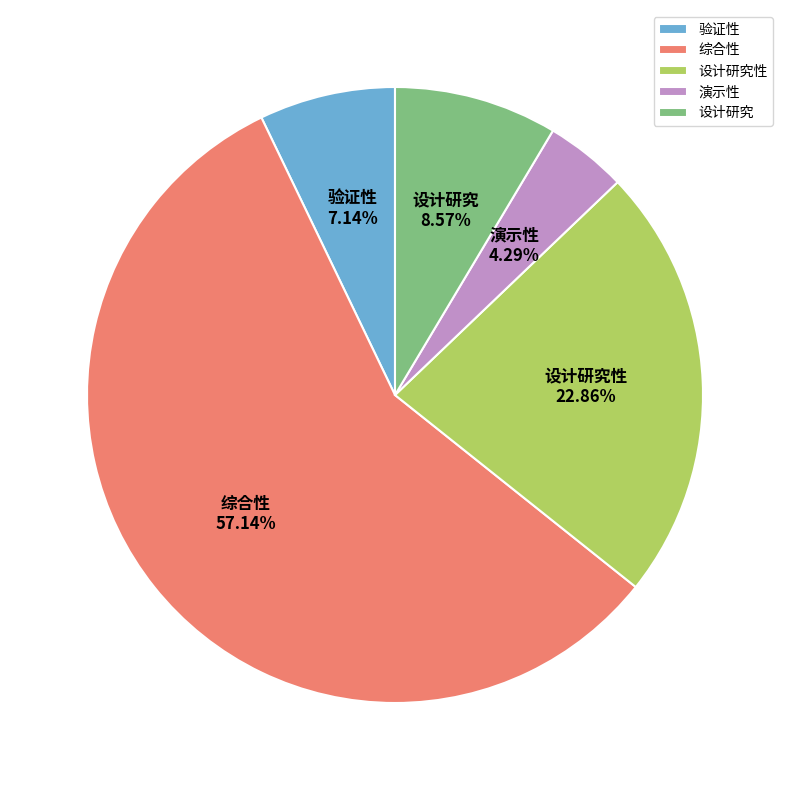

Do 验证性 and 设计研究 together represent more than half of the pie?

No